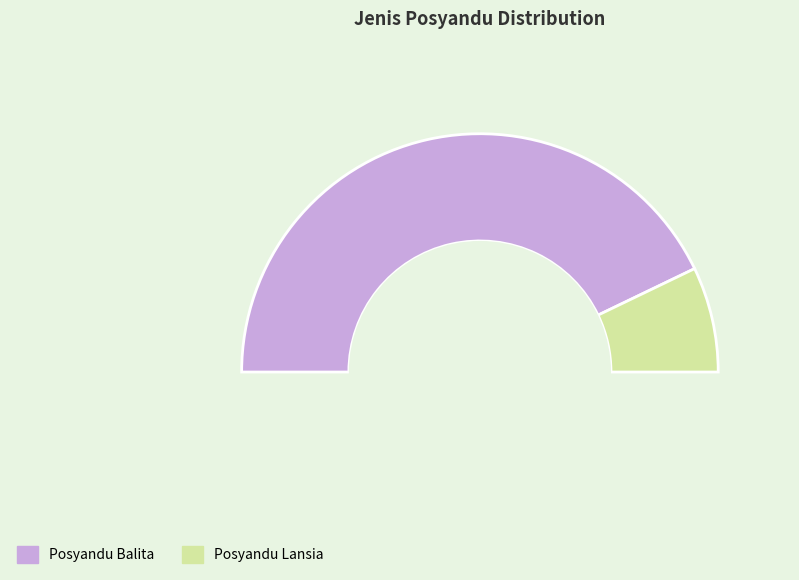

To the nearest percent, what percentage of the pie is Posyandu Lansia?

14%